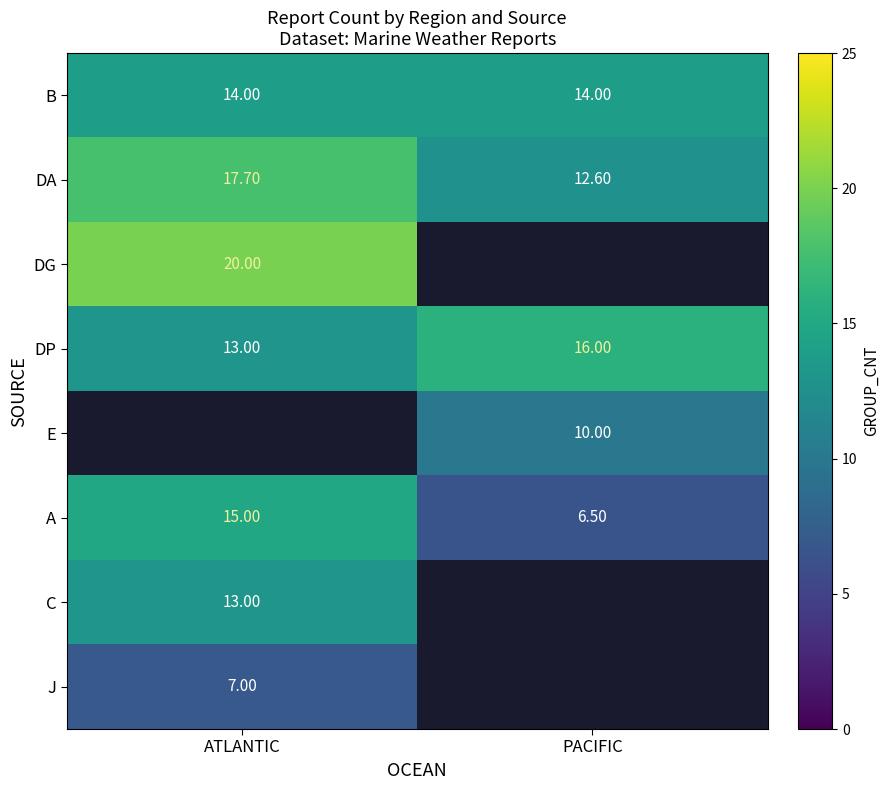

Which category has the lowest value in the DA series?

PACIFIC